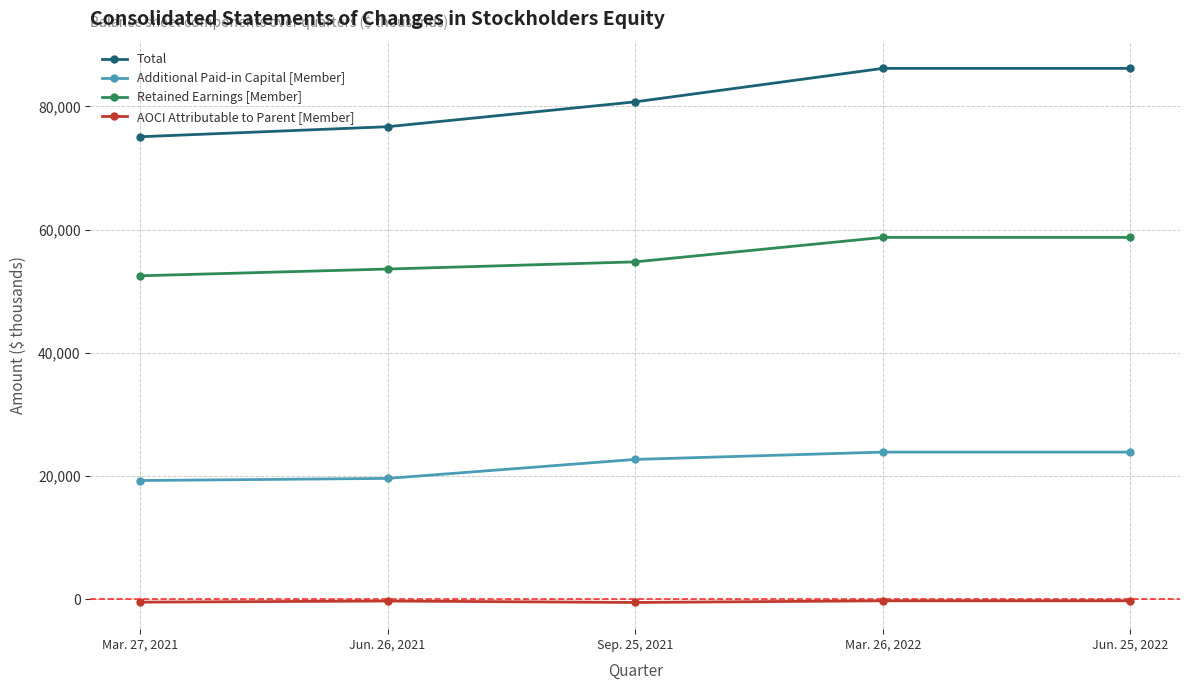

What is the greatest value displayed?

86176